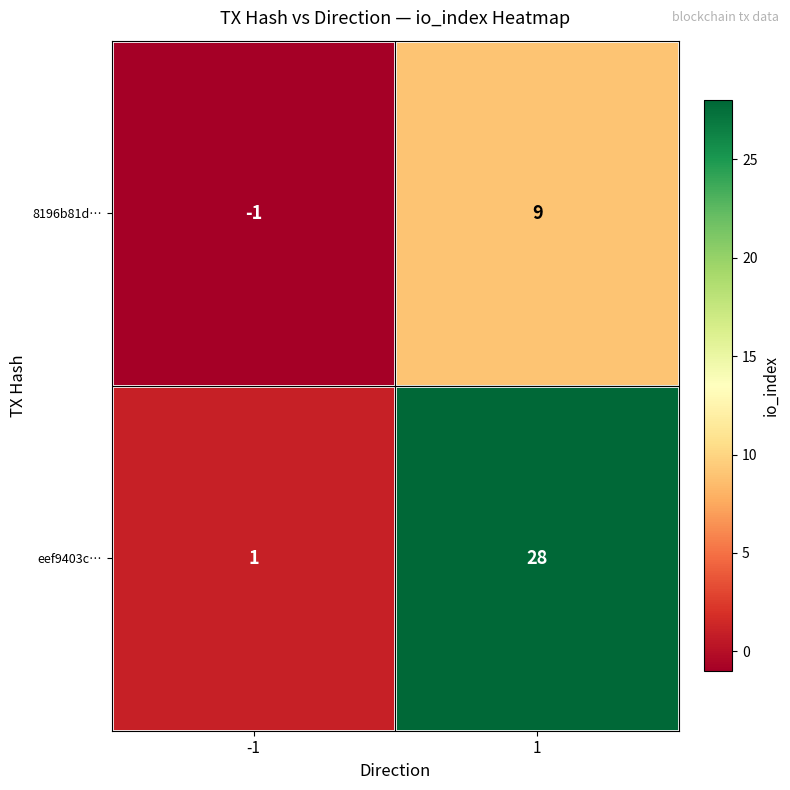

The value of eef9403c… at 1 is 28. True or false?

True